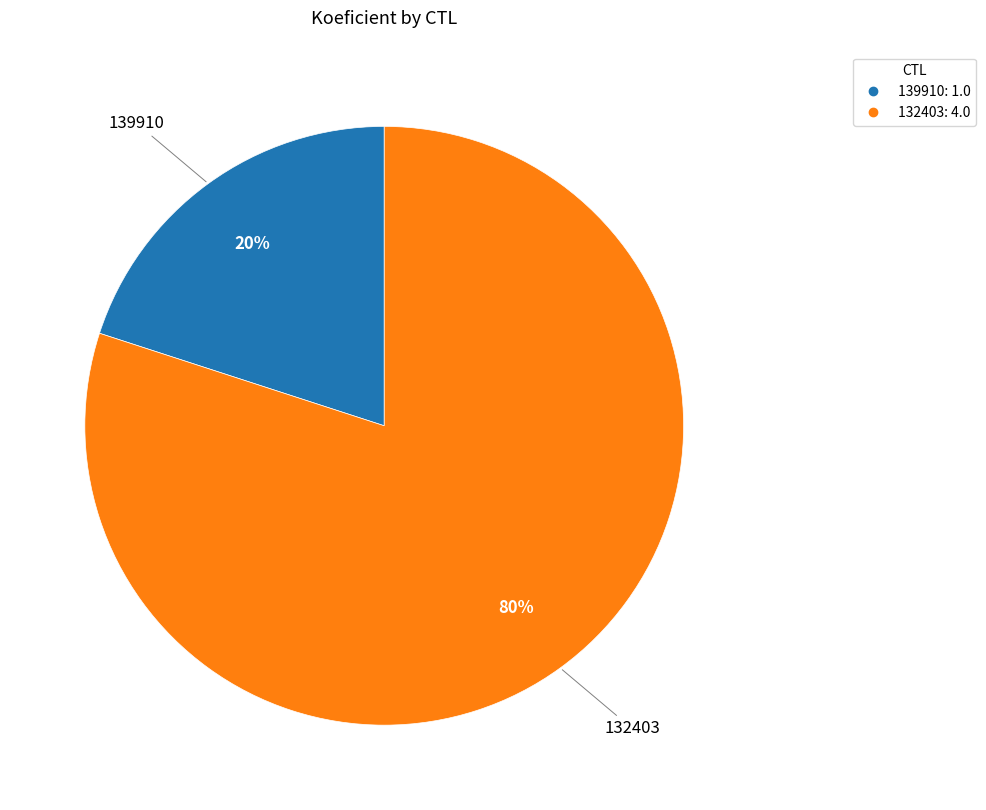

To the nearest percent, what is the average slice percentage?

50%